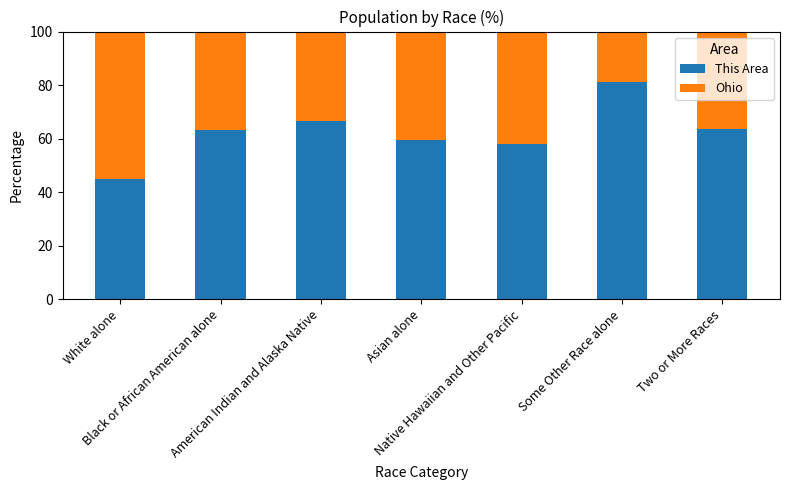

What is the difference between the maximum and minimum values in the This Area series?

36.4